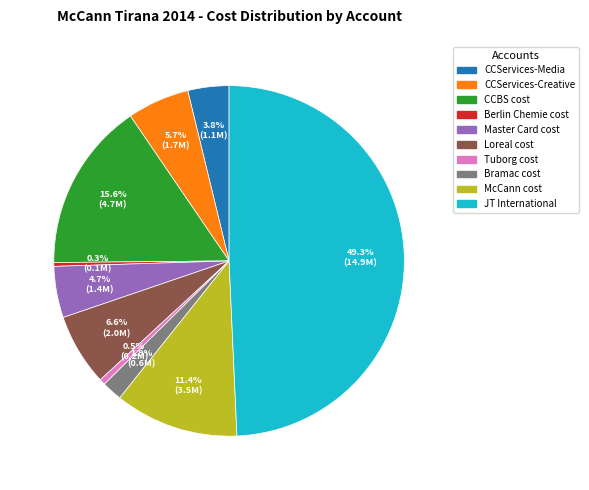

Count the number of slices in the pie.

10